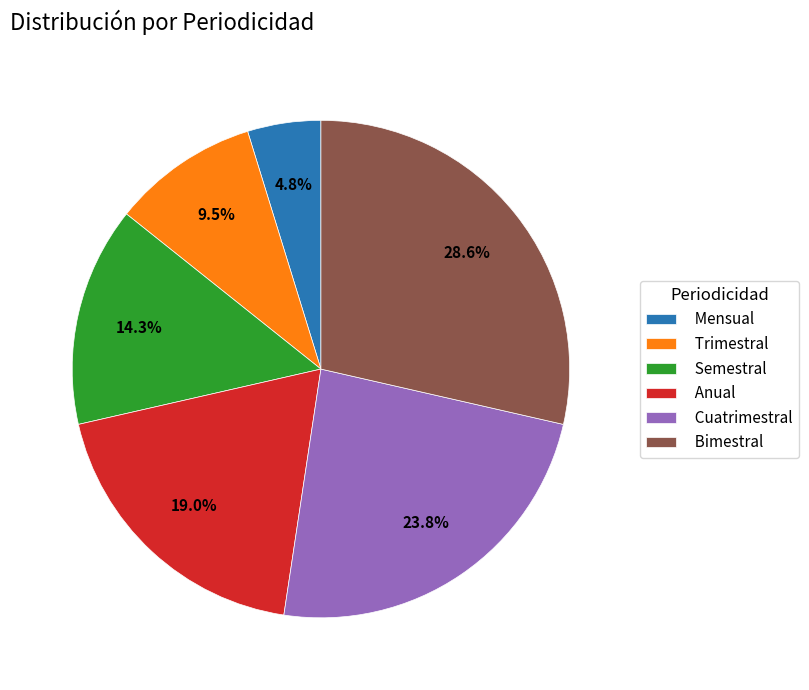

What percentage is the Bimestral slice, to the nearest percent?

29%